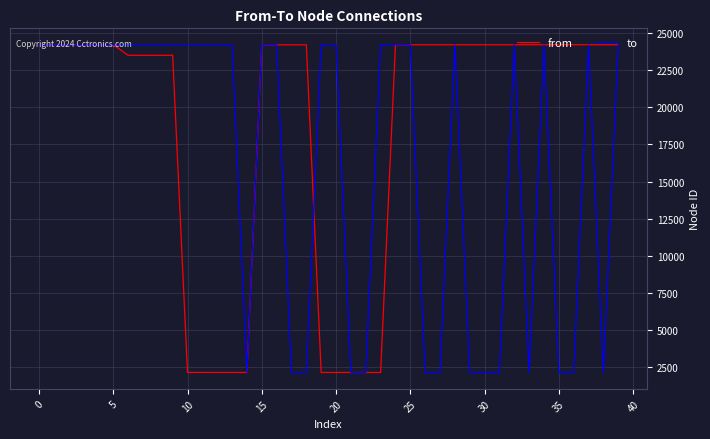

How many categories are shown in the chart?

40